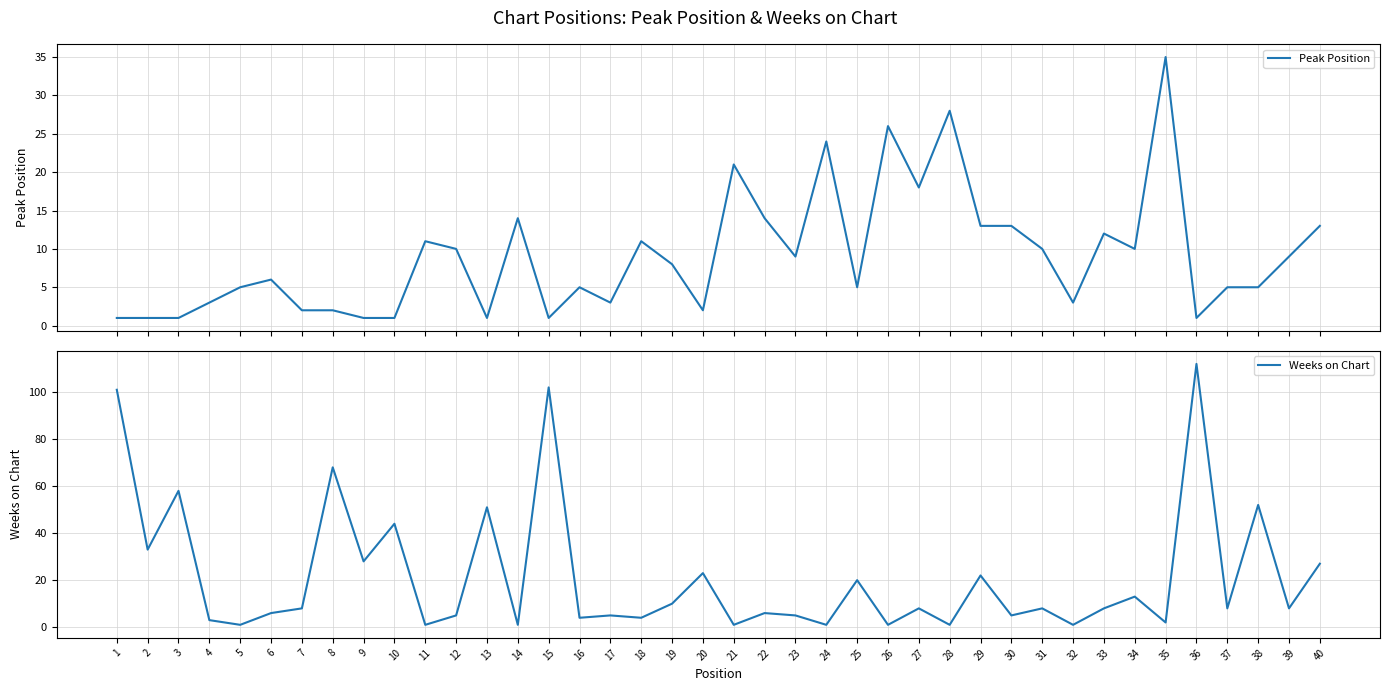

How many data points in Weeks on Chart are less than 8?

18